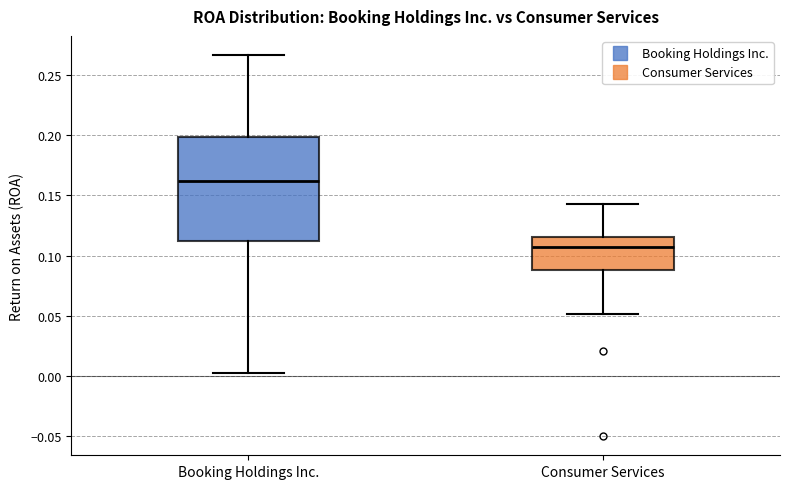

Reading left to right, transcribe this box plot: for each box, give where its median line is, the range the box spans, and where its two whiskers end, as read against the y-axis. The values are not printed on the chart, so give them approximately, as read against the axis.

Booking Holdings Inc.: median 0.160, box 0.110 to 0.200, whiskers 0.005 to 0.265
Consumer Services: median 0.105, box 0.090 to 0.115, whiskers 0.050 to 0.145